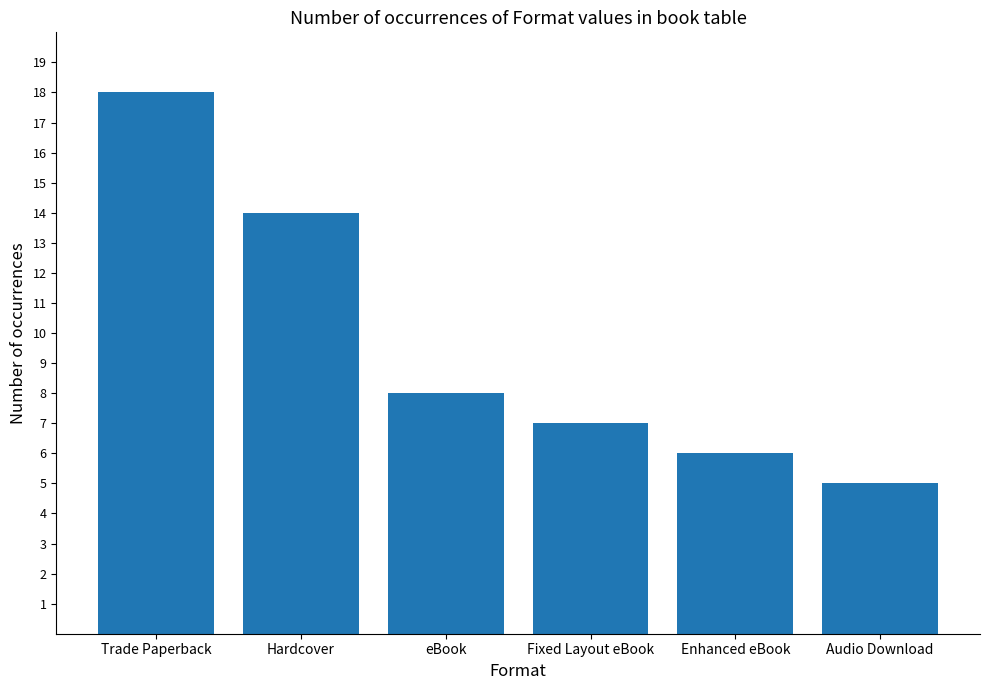

True or false: the data shows 2 at Fixed Layout eBook.

False